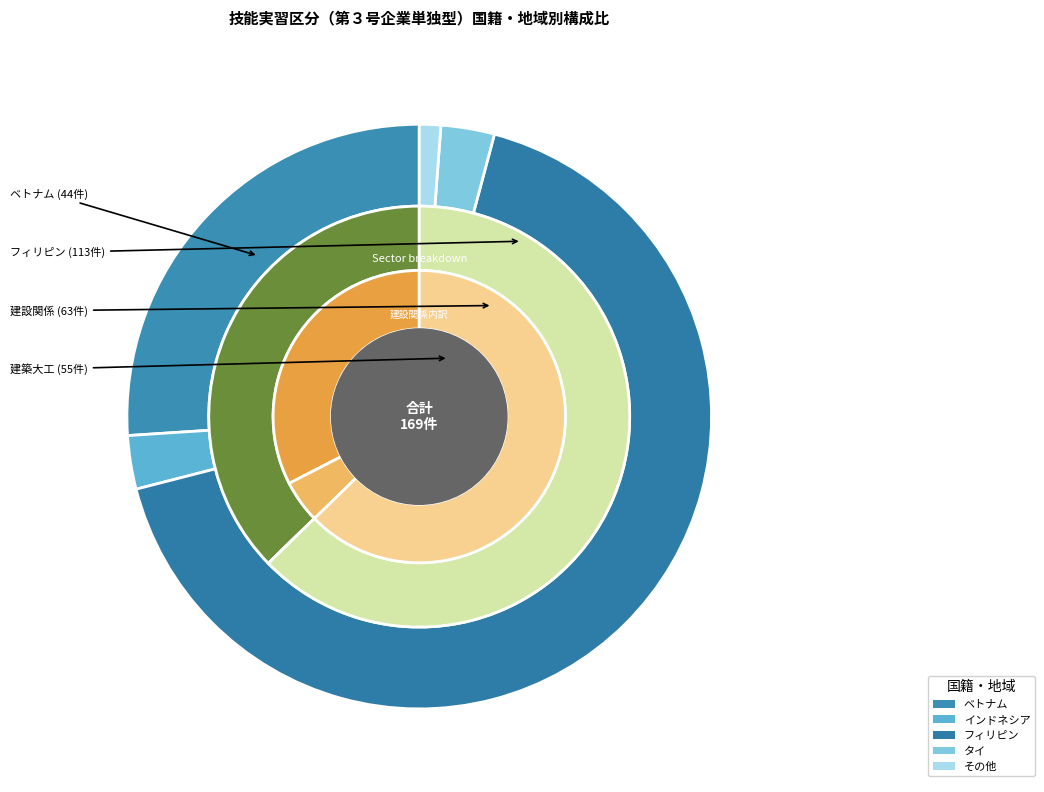

Combined, do 中国 and フィリピン account for over 50%?

Yes